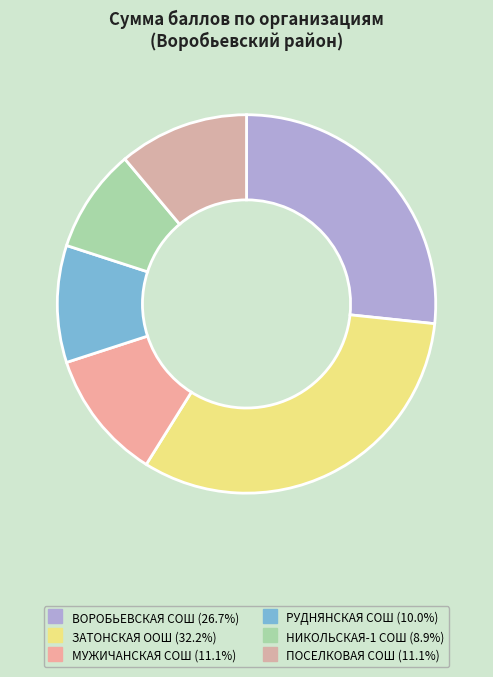

Which category has the smallest portion of the pie?

НИКОЛЬСКАЯ-1 СОШ